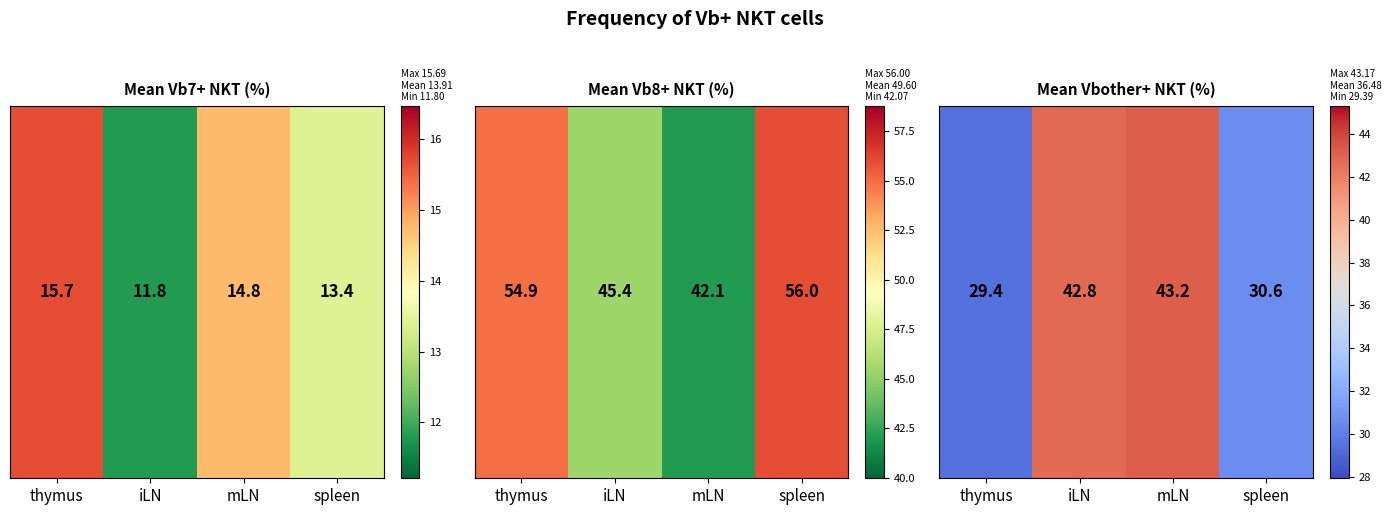

How many values are below 42?

2